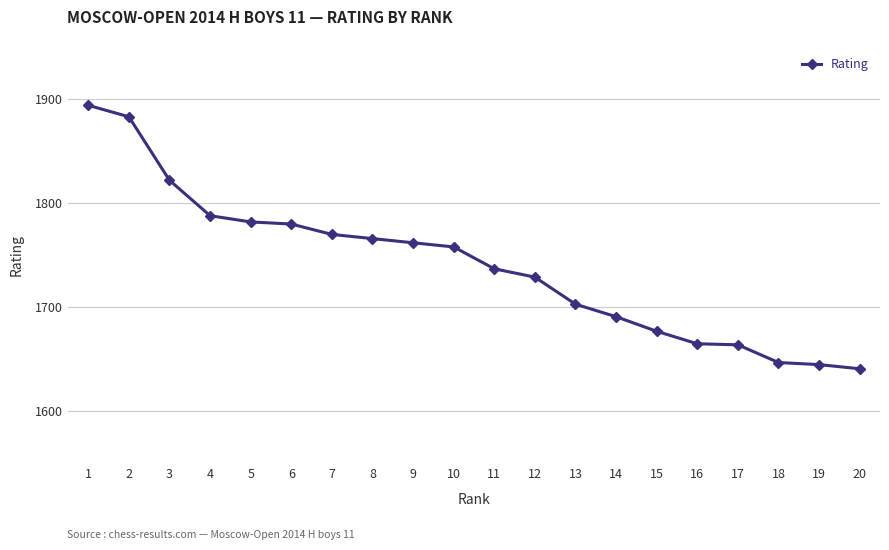

What is the change in value from 2 to 12?

-154